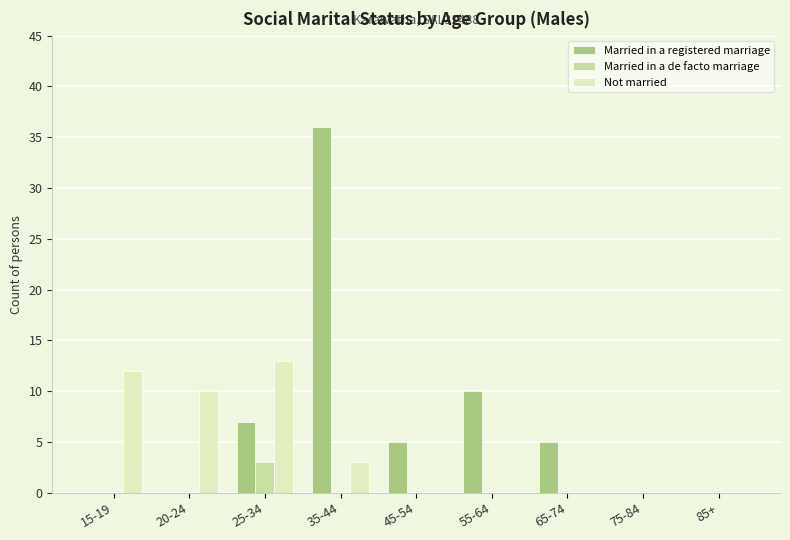

Reading left to right, extract all data points from this chart.

Married in a registered marriage: 15-19=0	20-24=0	25-34=7	35-44=36	45-54=5	55-64=10	65-74=5	75-84=0	85+=0
Married in a de facto marriage: 15-19=0	20-24=0	25-34=3	35-44=0	45-54=0	55-64=0	65-74=0	75-84=0	85+=0
Not married: 15-19=12	20-24=10	25-34=13	35-44=3	45-54=0	55-64=0	65-74=0	75-84=0	85+=0